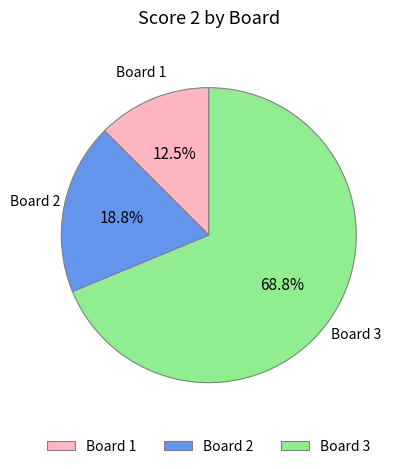

Is the sum of Board 1 and Board 3 greater than half?

Yes